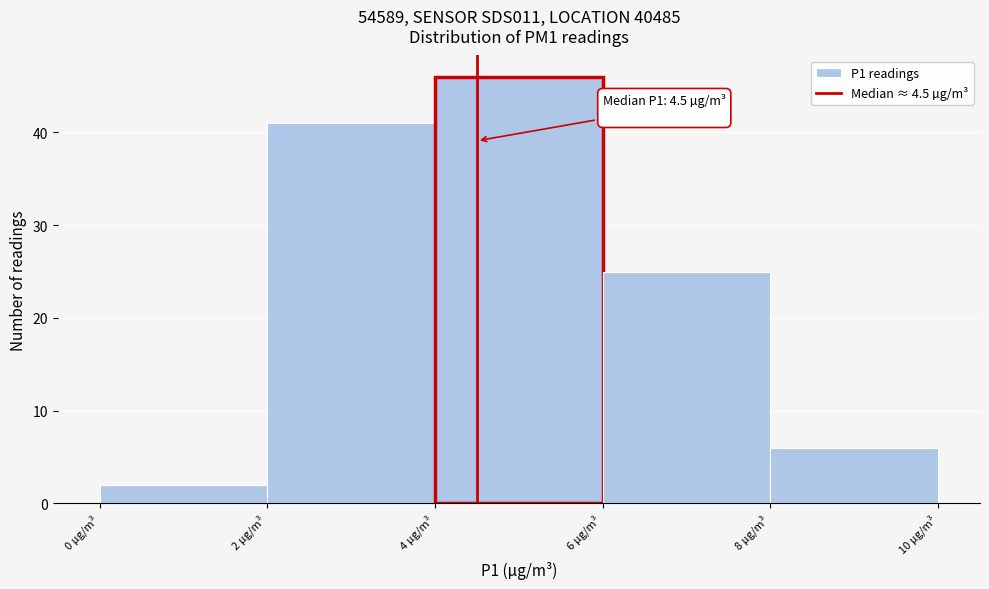

Which range on the x-axis has the tallest bar?

4 to 6